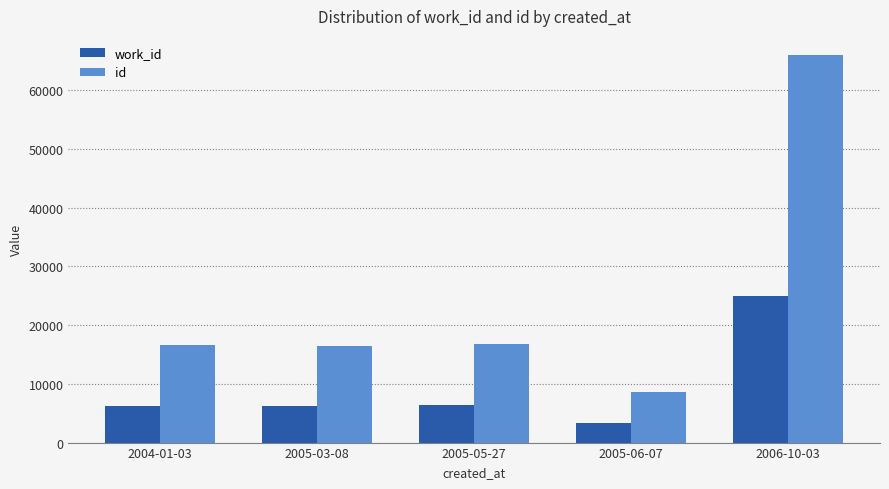

How many groups of bars are there?

5